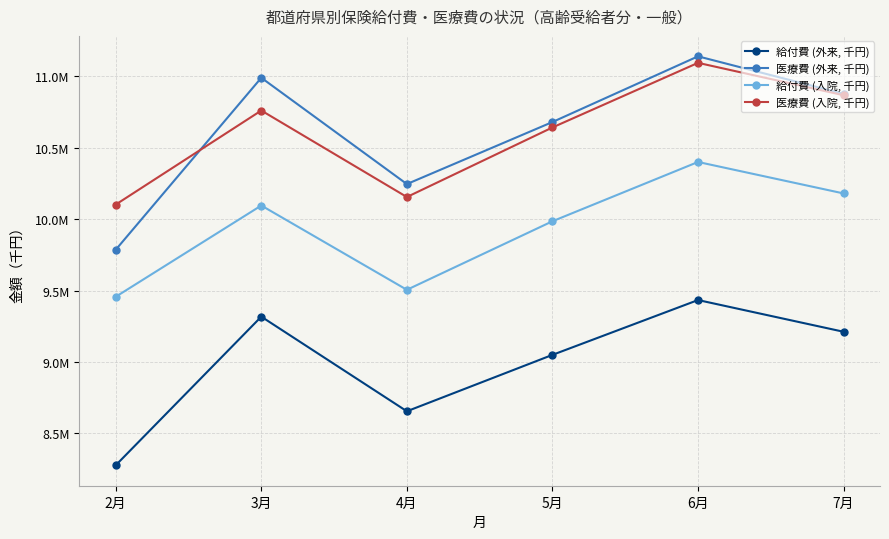

True or false: 給付費 (外来, 千円) and 医療費 (入院, 千円) cross at least once.

False